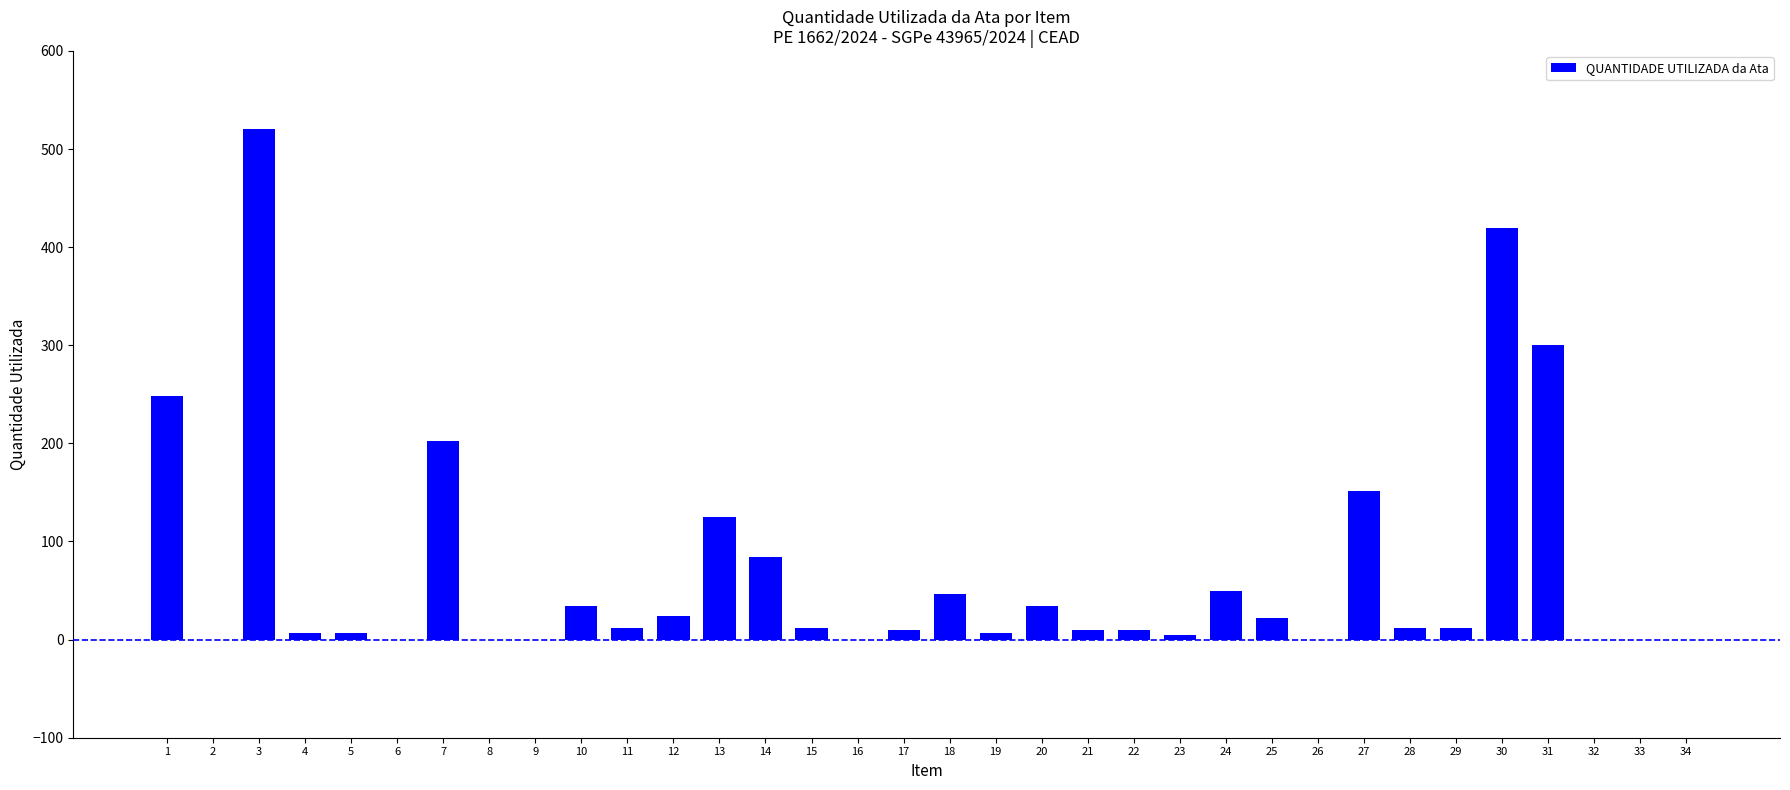

True or false: the data shows 0 at 16.

True